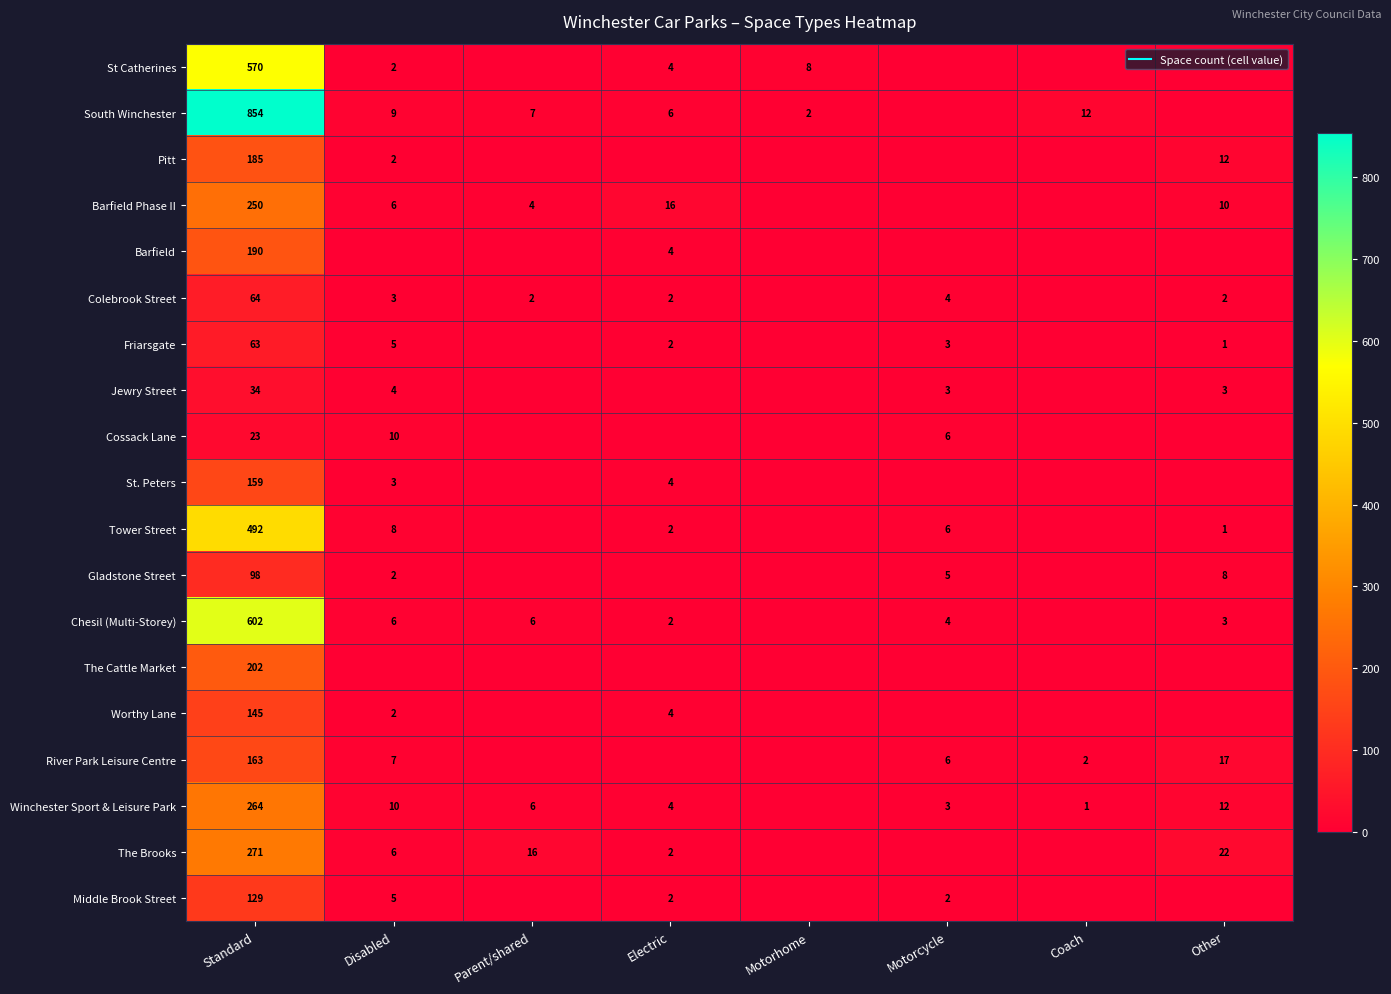

How many distinct data groups are displayed?

19